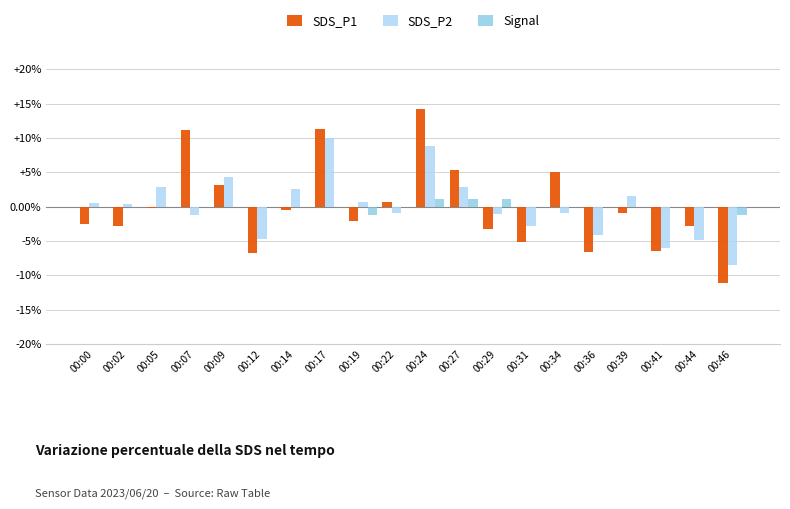

Is it true that SDS_P1 equals 1.9 at 00:09?

False